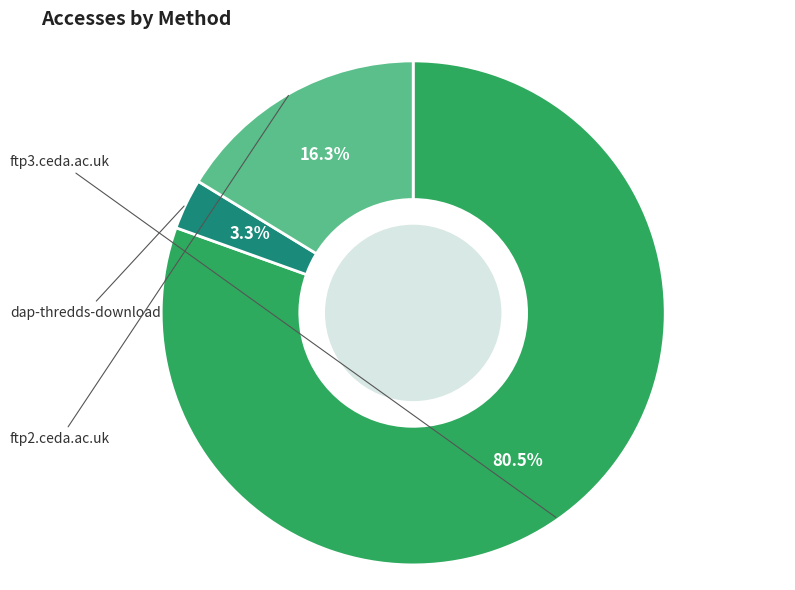

To the nearest percent, what is the average slice percentage?

33%